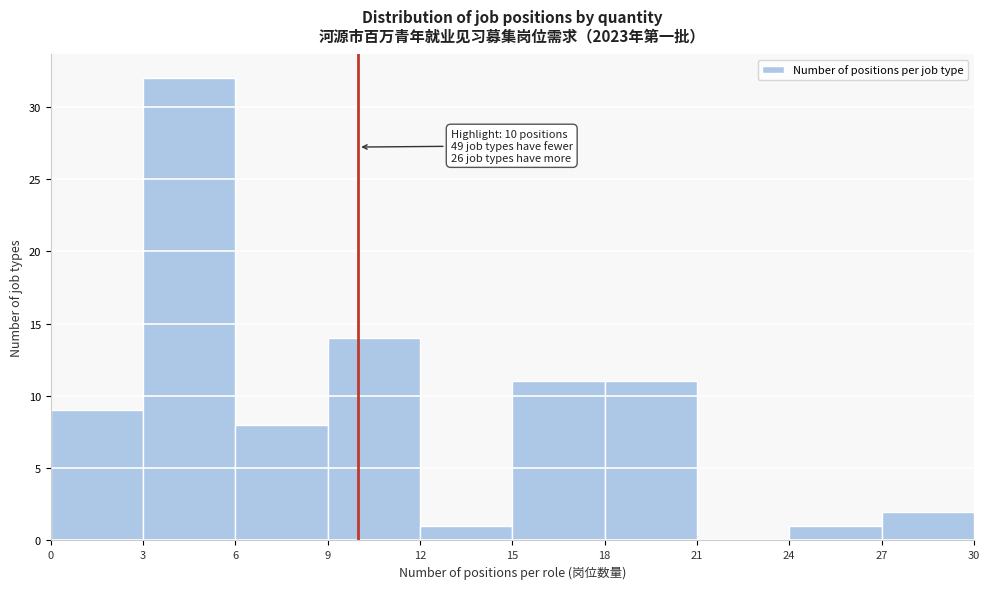

Over which range of the x-axis is the bar tallest?

3 to 6